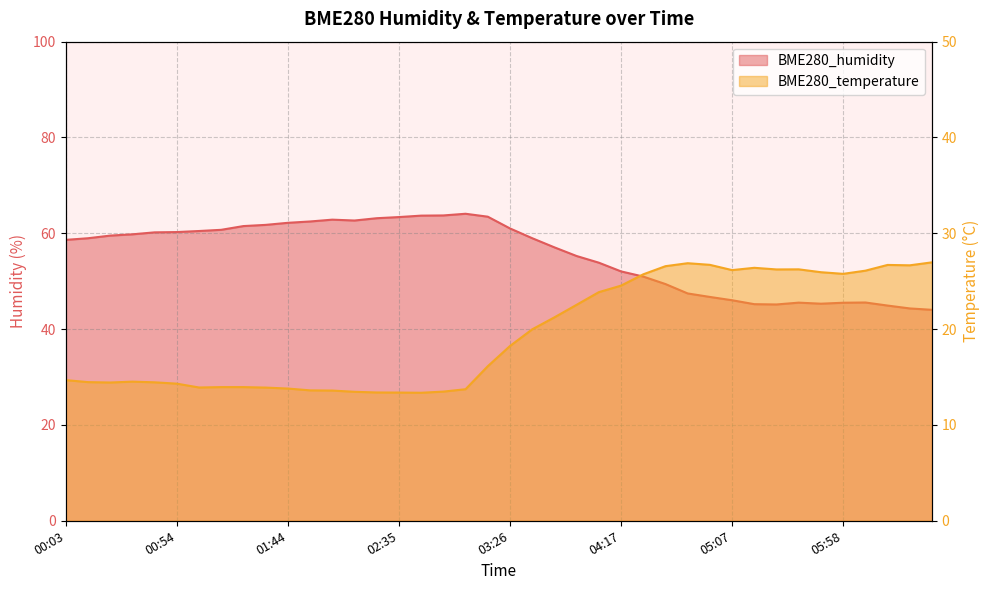

What position from the right is 01:34?

31